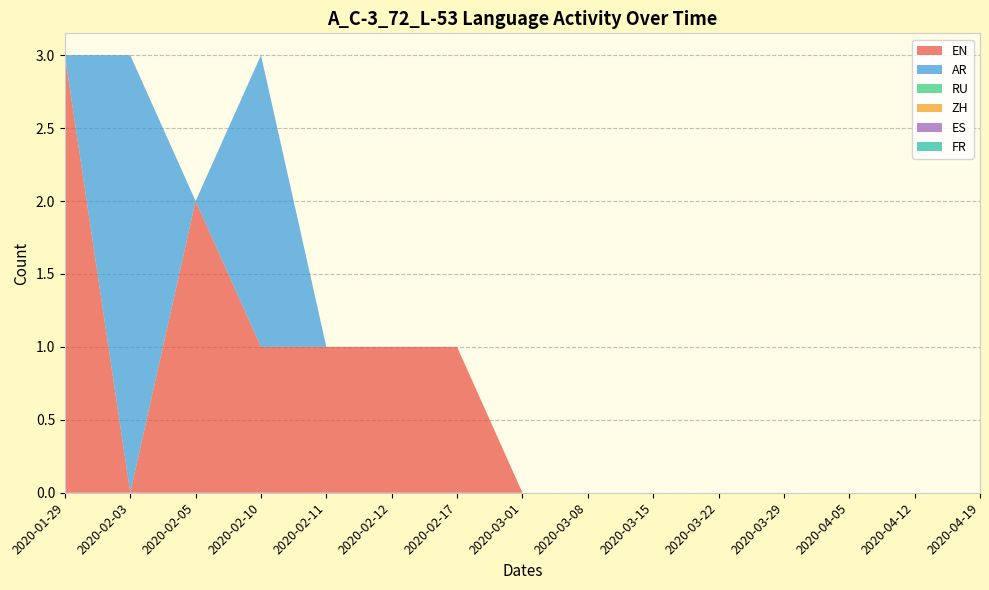

Reading left to right, transcribe all the data shown in this chart.

EN: 3	0	2	1	1	1	1	0	0	0	0	0	0	0	0
AR: 0	3	0	2	0	0	0	0	0	0	0	0	0	0	0
RU: 0	0	0	0	0	0	0	0	0	0	0	0	0	0	0
ZH: 0	0	0	0	0	0	0	0	0	0	0	0	0	0	0
ES: 0	0	0	0	0	0	0	0	0	0	0	0	0	0	0
FR: 0	0	0	0	0	0	0	0	0	0	0	0	0	0	0